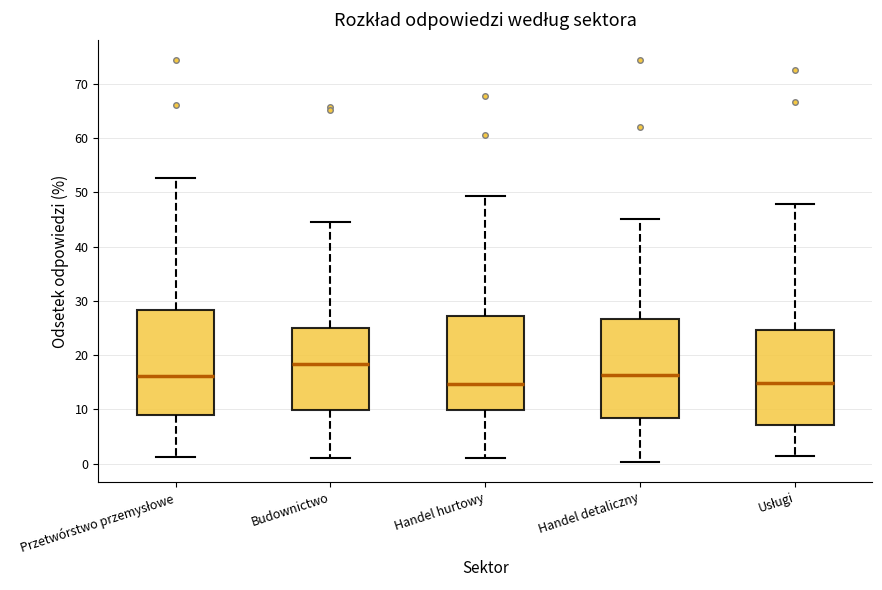

Reading left to right, read every box against the y-axis: the position of its median line, the range the box covers, and the ends of its whiskers. The values are not printed on the chart, so give them approximately, as read against the axis.

Przetwórstwo przemysłowe: median 16, box 9 to 28, whiskers 1 to 53
Budownictwo: median 18, box 10 to 25, whiskers 1 to 45
Handel hurtowy: median 15, box 10 to 27, whiskers 1 to 49
Handel detaliczny: median 16, box 8 to 27, whiskers 0 to 45
Usługi: median 15, box 7 to 25, whiskers 1 to 48